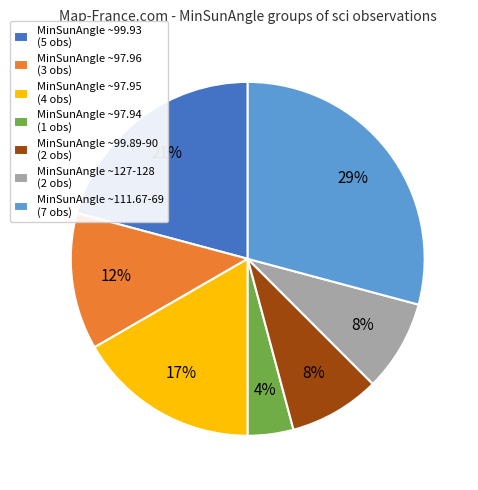

Which category has the biggest portion of the pie?

MinSunAngle ~111.67-69 (7 obs)